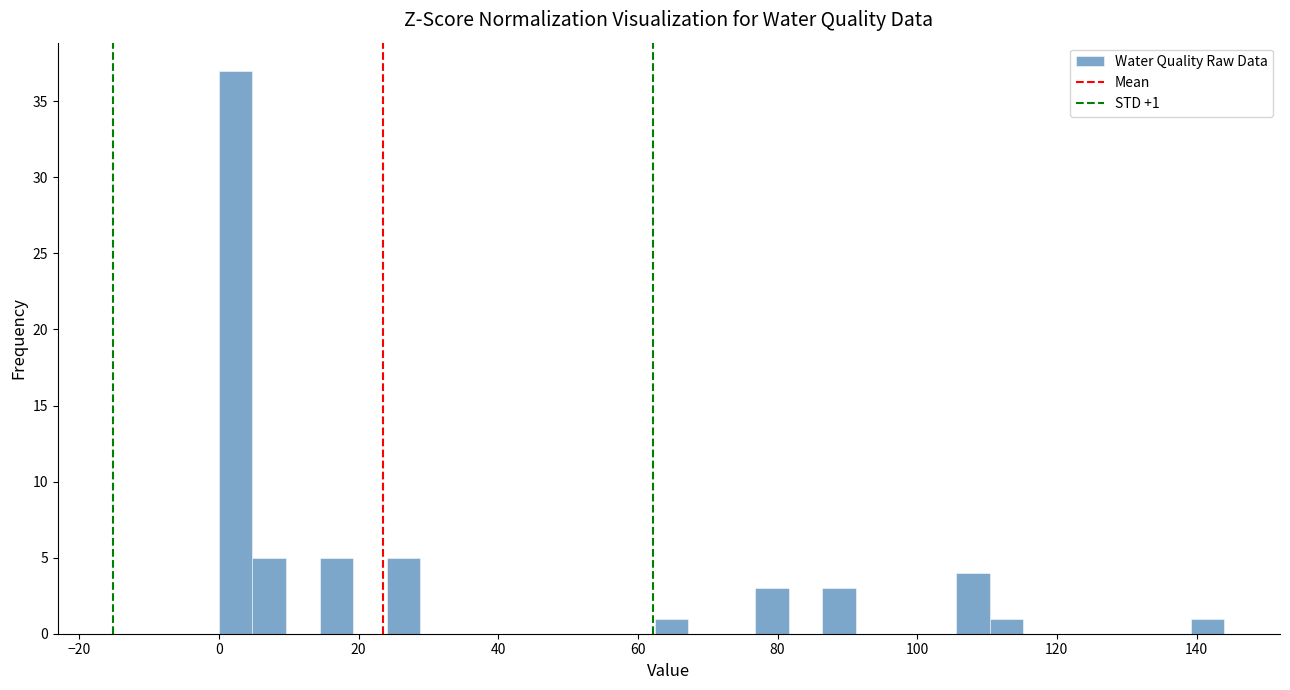

Read against the x-axis, roughly where is the centre of the tallest bar?

2